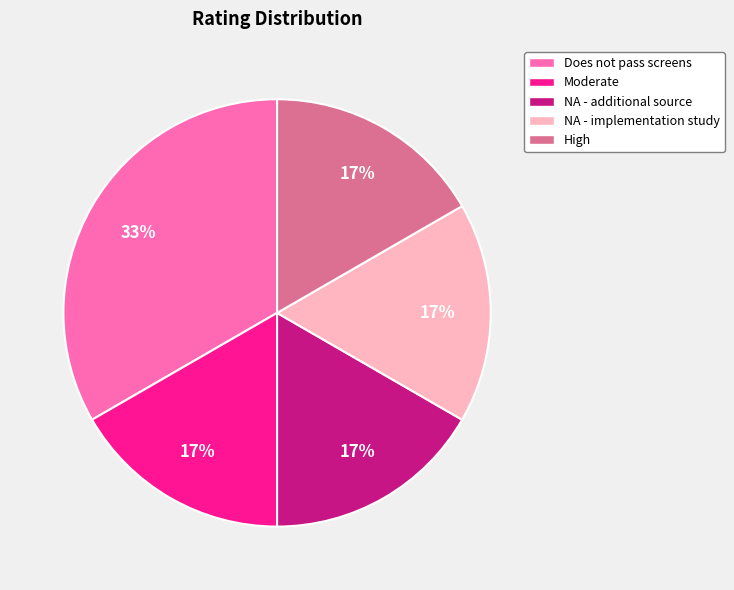

To the nearest percent, what is the average slice percentage?

20%